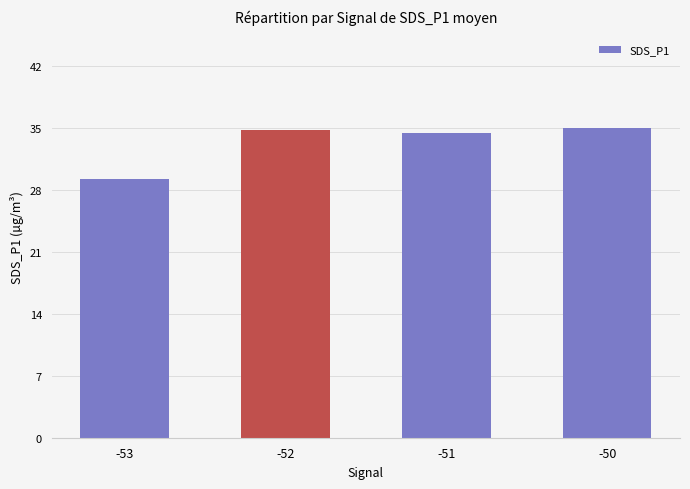

What is the value of the 1st bar from the left?

29.7